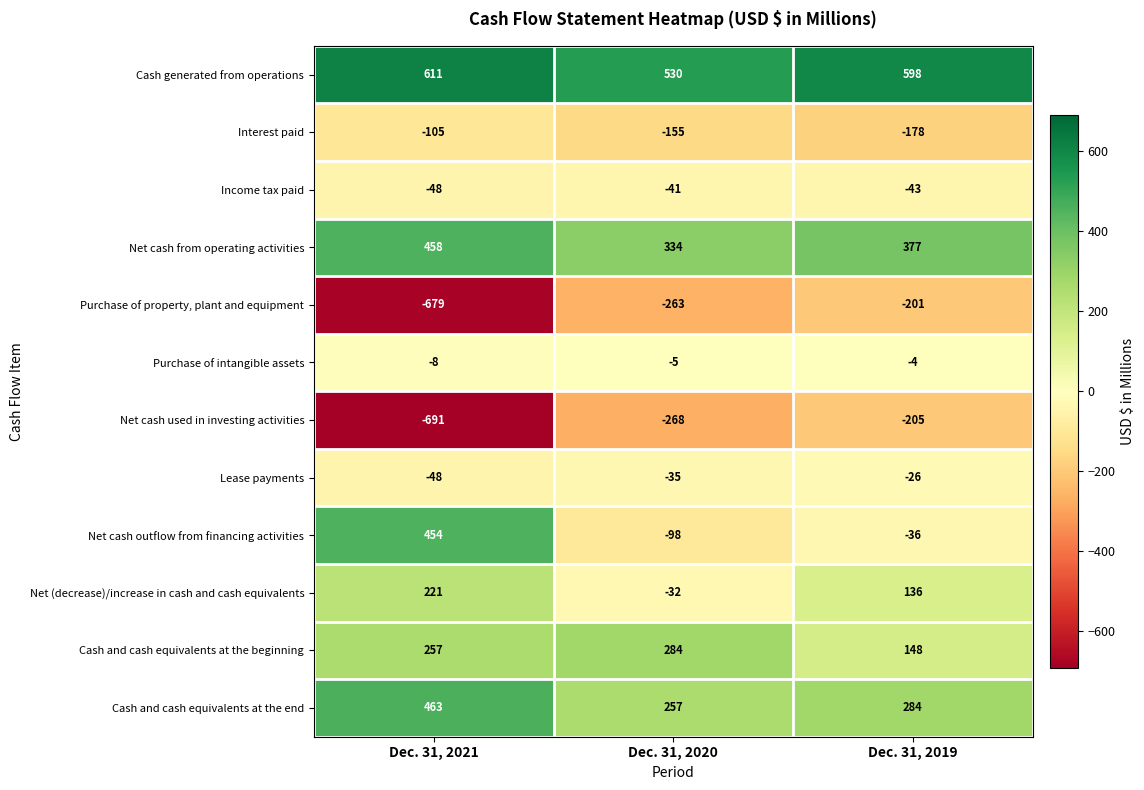

What is the approximate value of Lease payments at Dec. 31, 2019, to the nearest 5?

-25